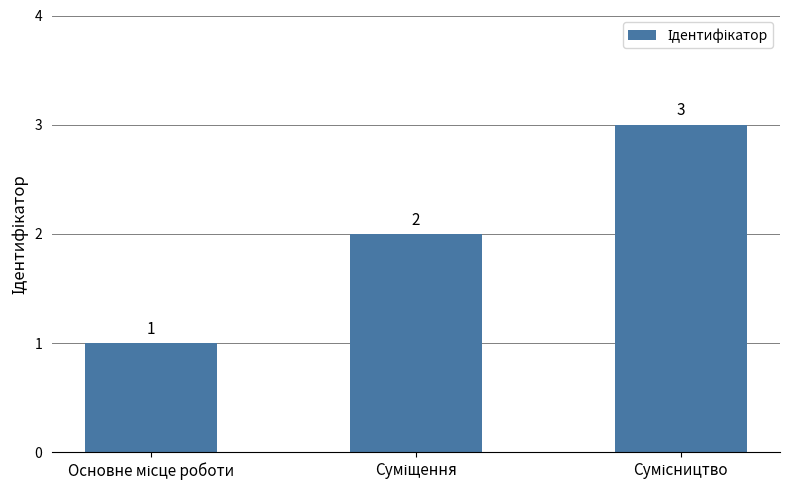

What is the greatest value displayed?

3